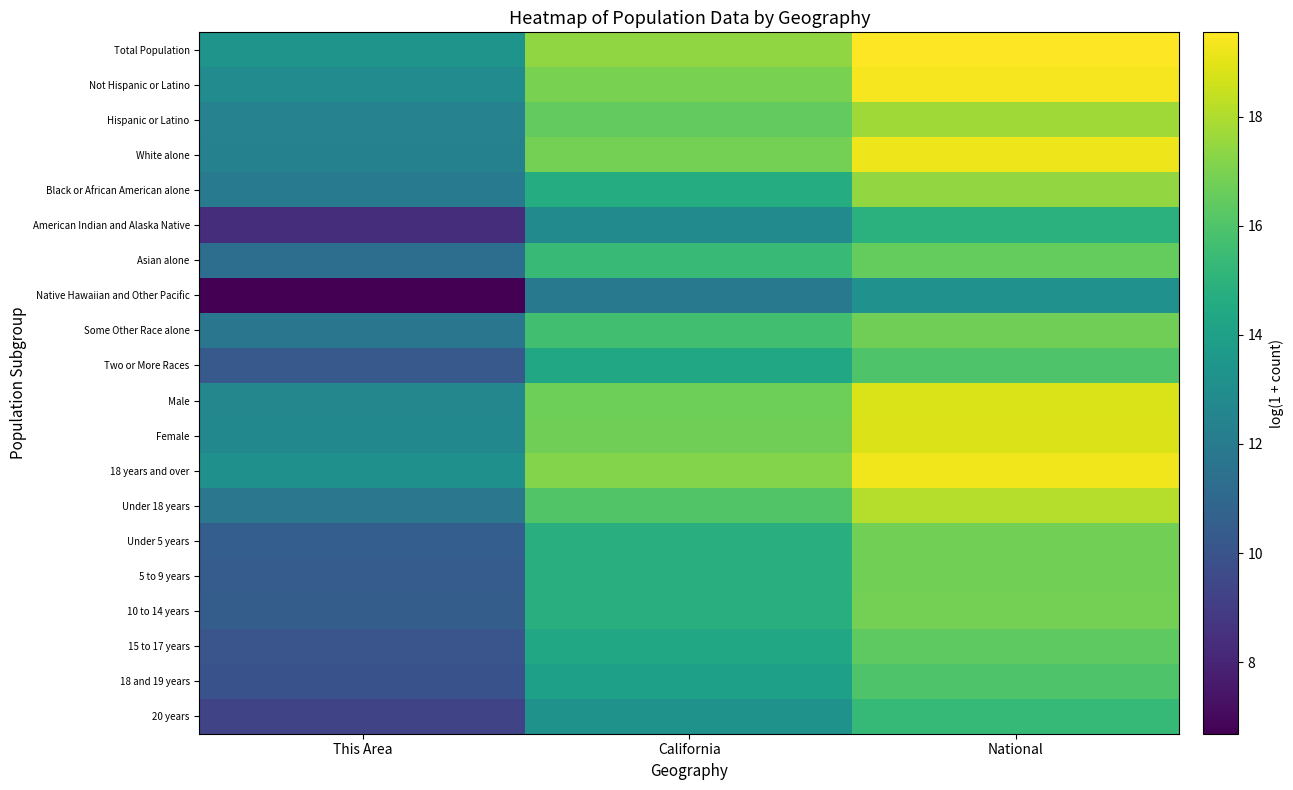

At which category does the chart reach its minimum across all series?

This Area